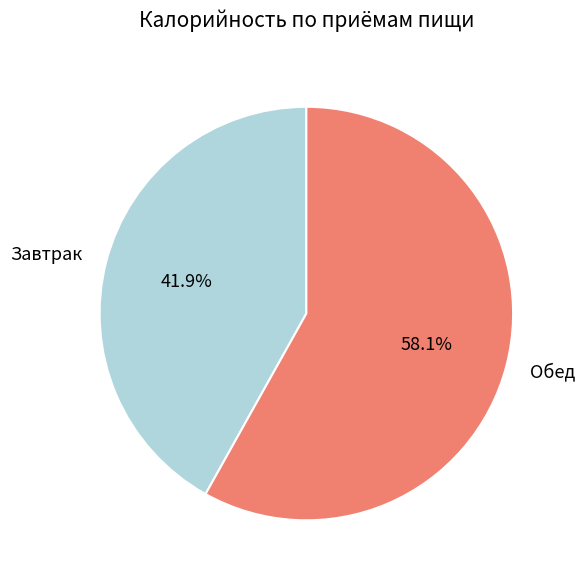

Between Обед and Завтрак, which is larger?

Обед